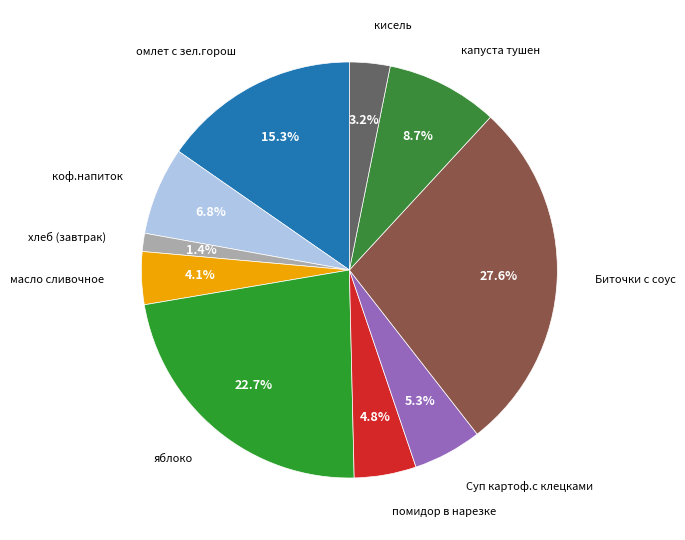

How many segments does this pie chart have?

10